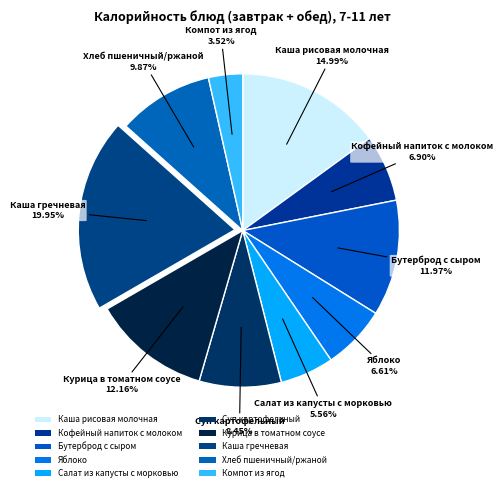

To the nearest percent, what percentage of the pie is Салат из капусты с морковью?

6%